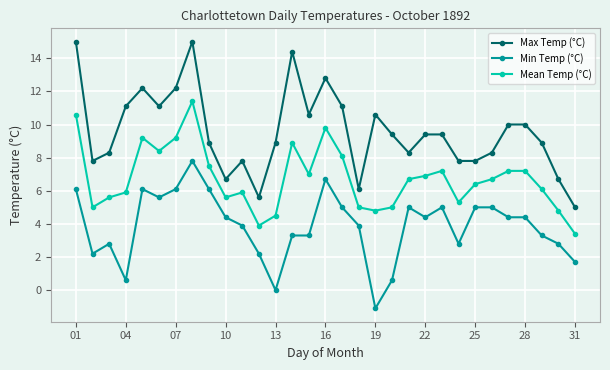

How many lines are shown in the chart?

3